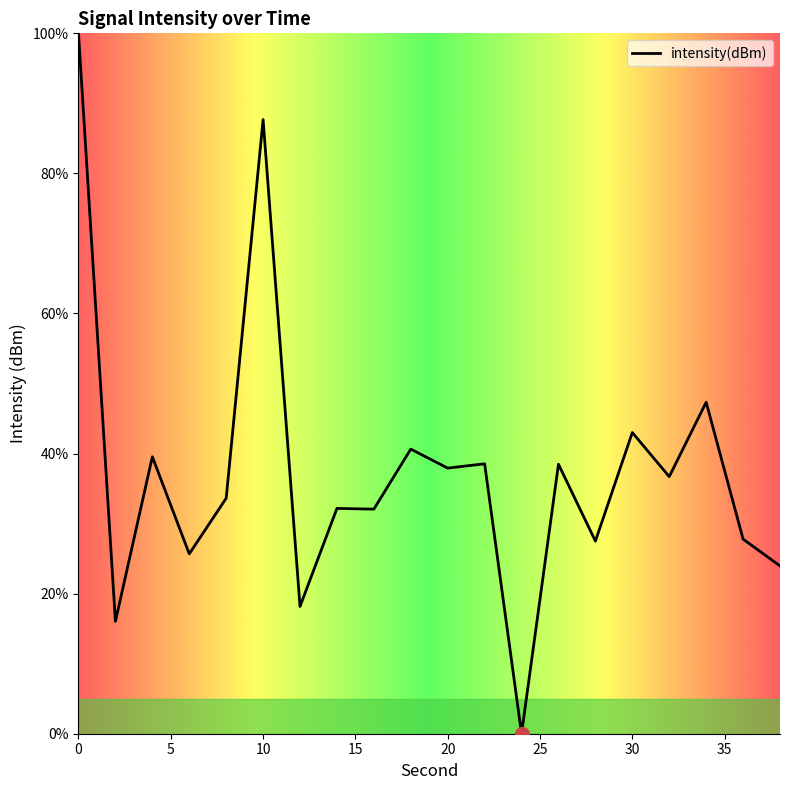

What is the difference between the maximum and minimum values?

100.0